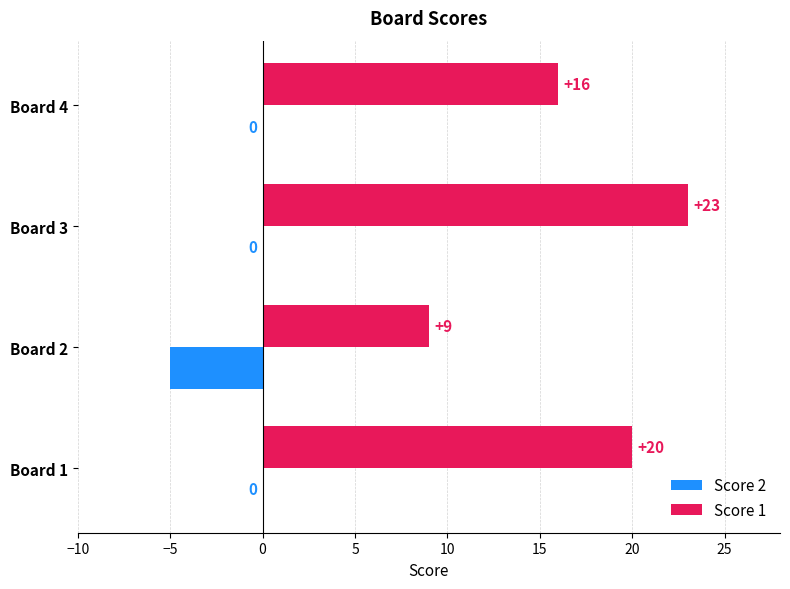

What is the total value across all series at Board 2?

4